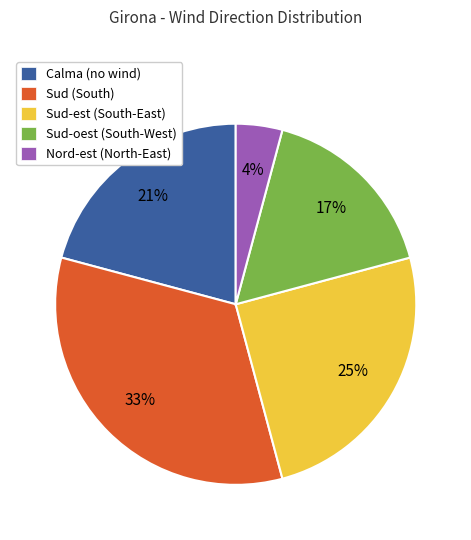

What is the largest slice in the pie chart?

Sud (South)